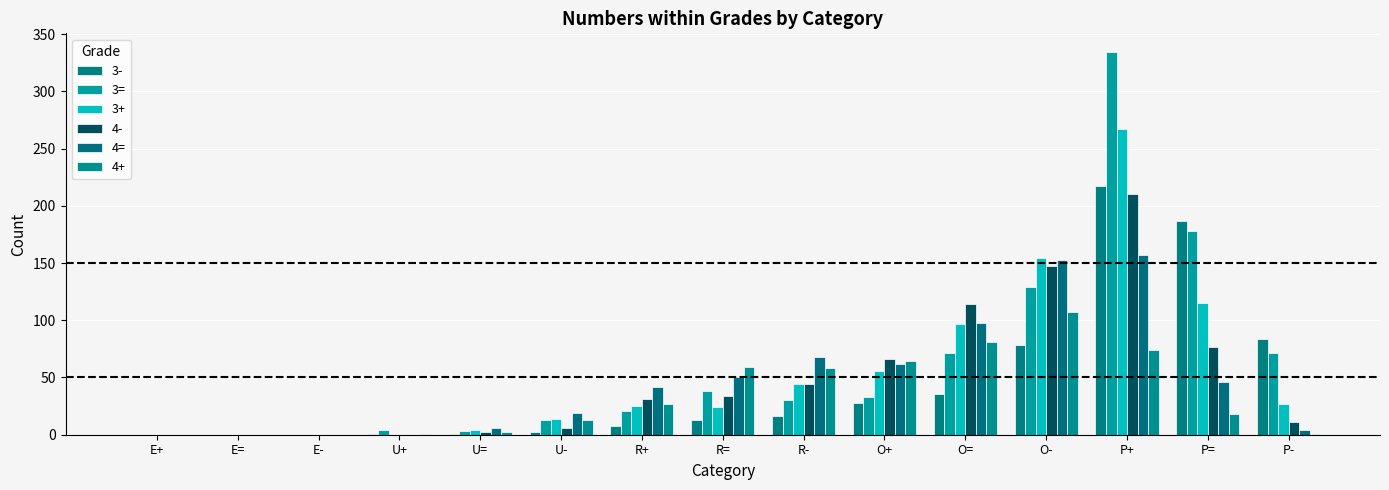

How many groups of bars are there?

15